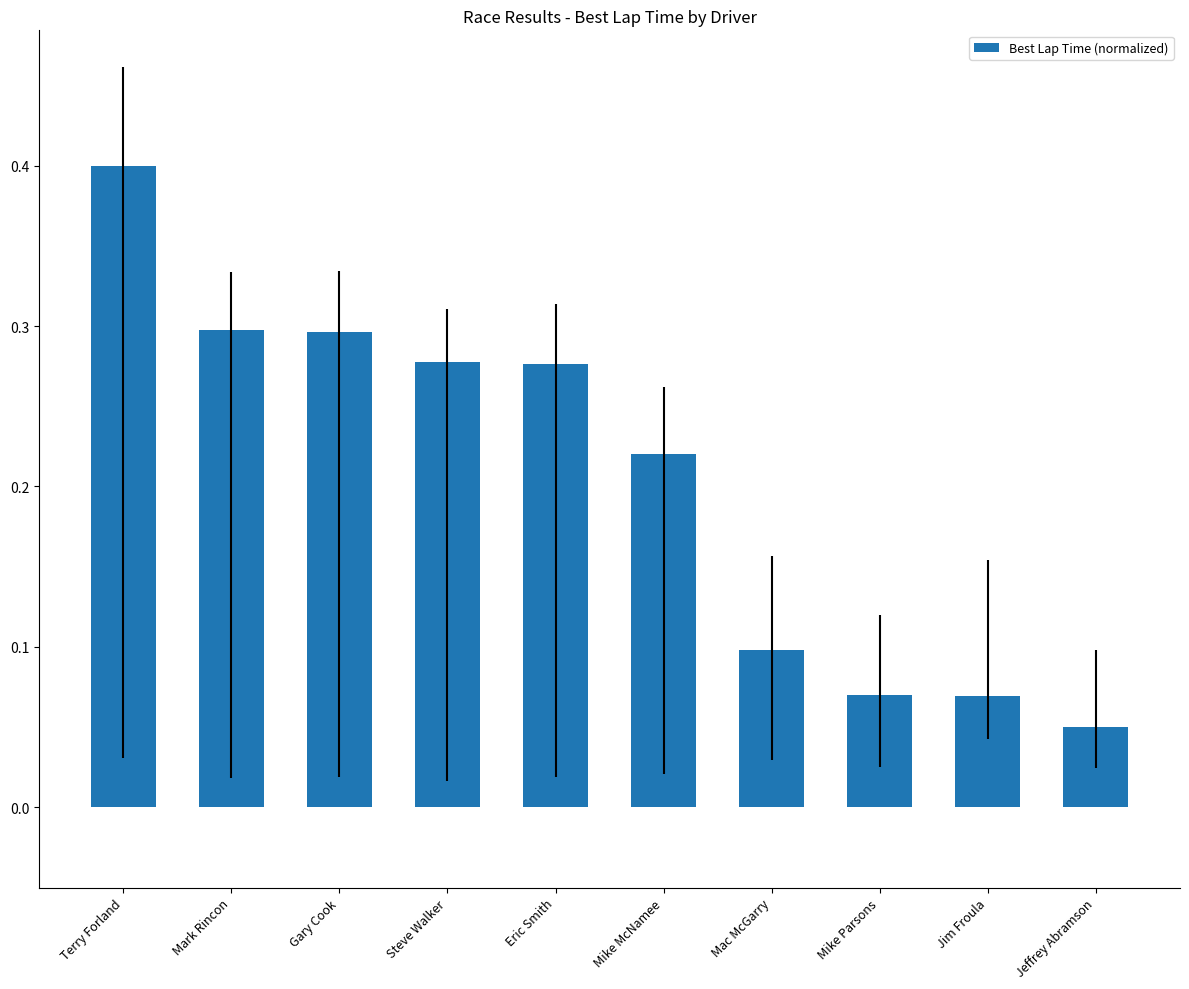

What is the label of the 5th bar from the left?

Eric Smith